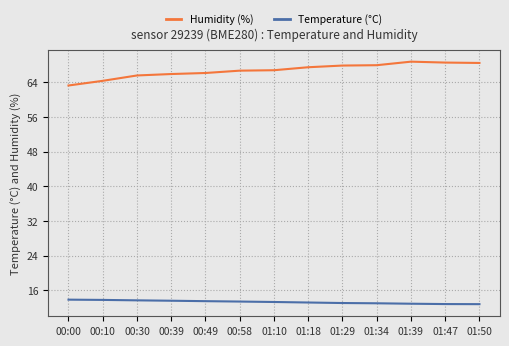

Is the value of Humidity (%) at 01:10 greater than the value of Temperature (°C) at 01:34?

Yes